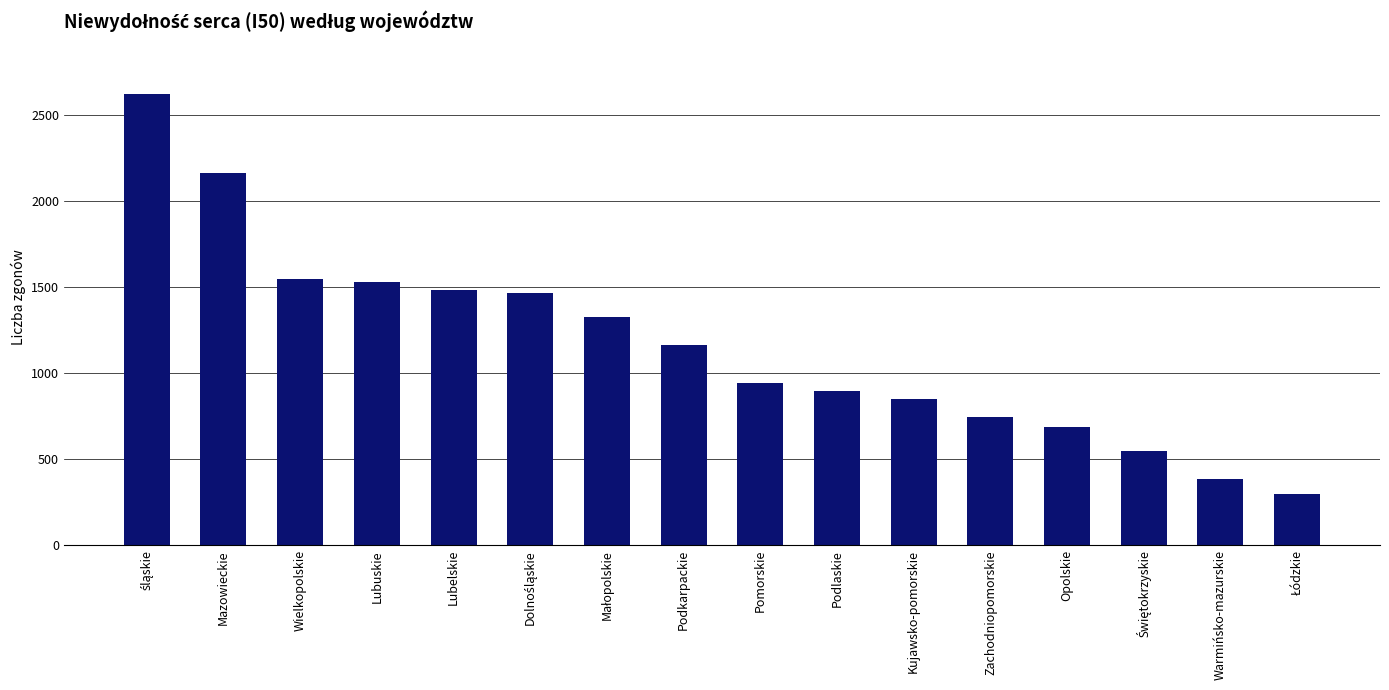

Does the chart contain any negative values?

No